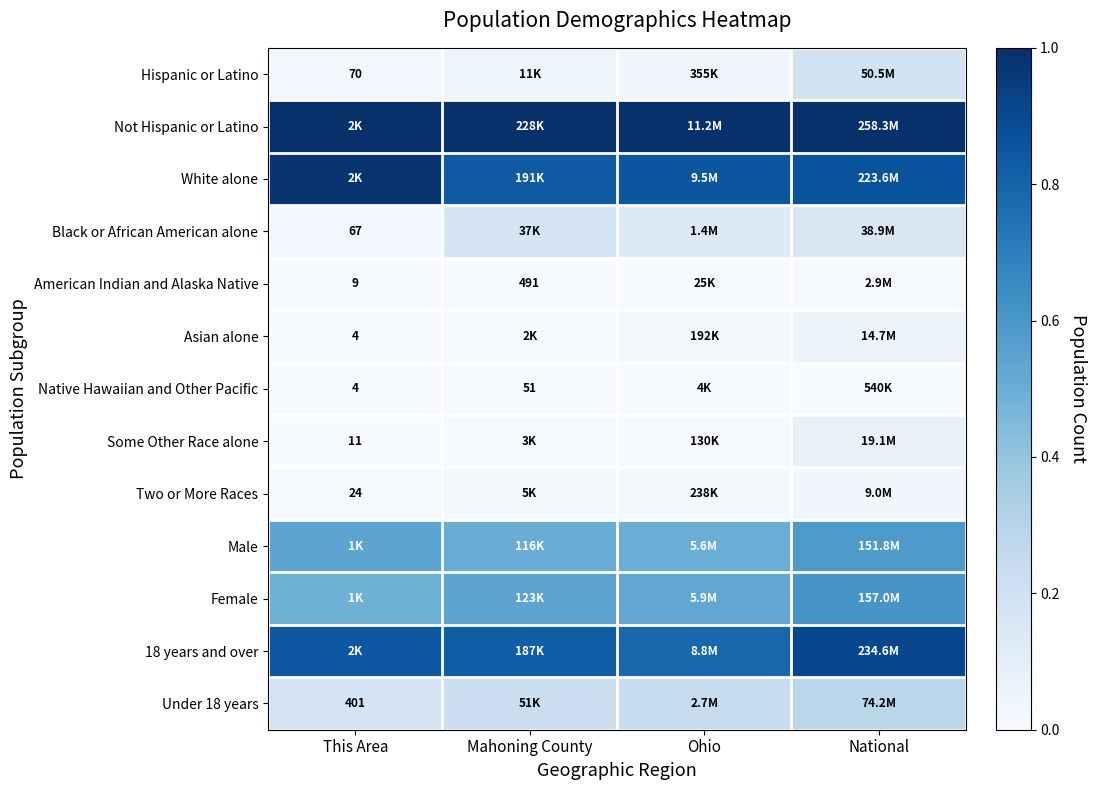

Rank the series at Ohio from lowest to highest value.

Native Hawaiian and Other Pacific, American Indian and Alaska Native, Some Other Race alone, Asian alone, Two or More Races, Hispanic or Latino, Black or African American alone, Under 18 years, Male, Female, 18 years and over, White alone, Not Hispanic or Latino